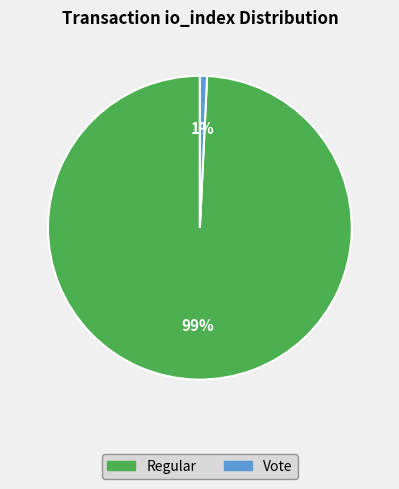

To the nearest percent, what is the difference between the largest and smallest slice percentages?

98%